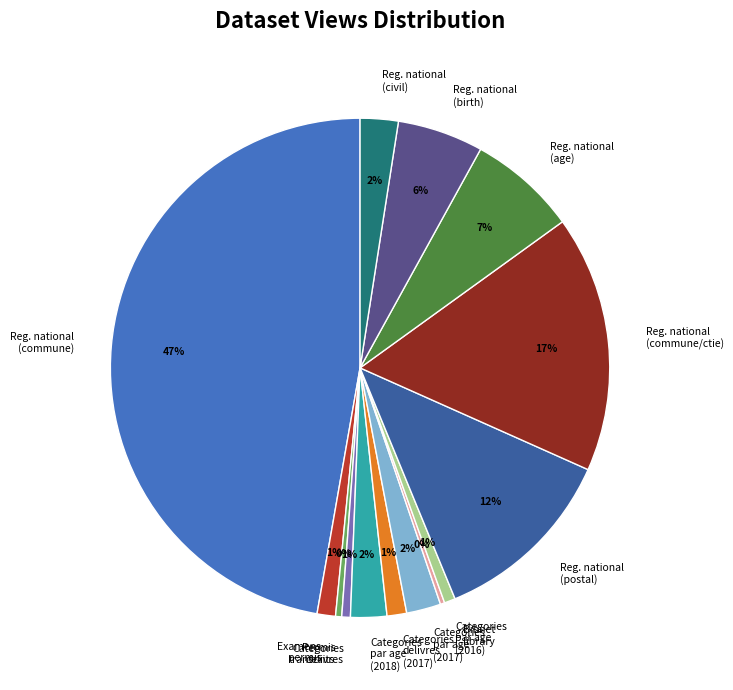

Which category has the biggest portion of the pie?

Reg. national (commune)